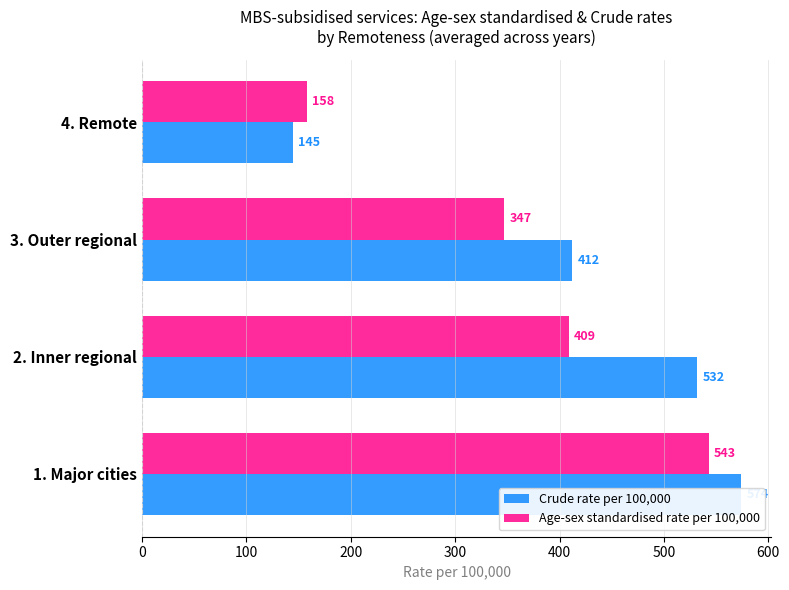

True or false: Crude rate per 100,000 has a value of 807 at 0.

False